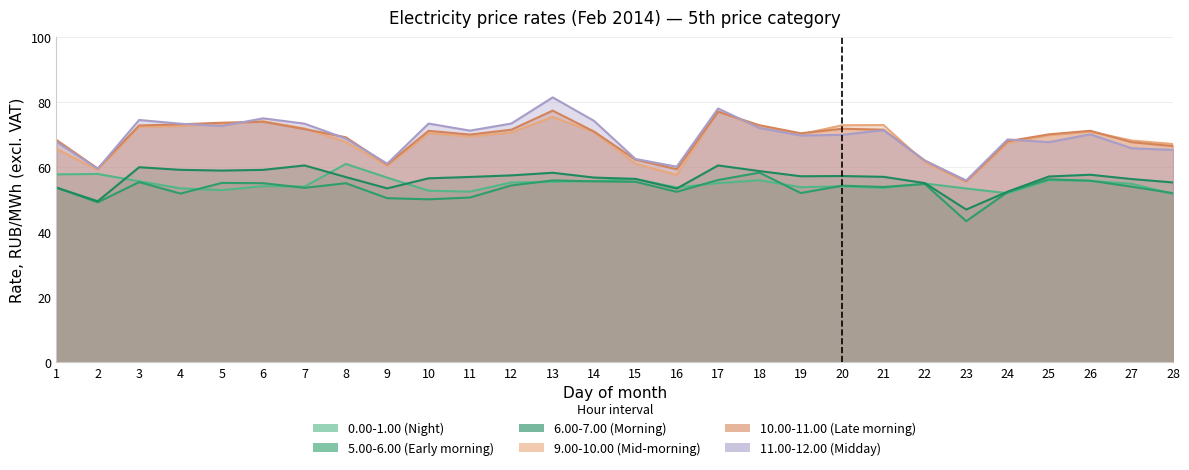

Which series has the largest total across all categories?

11.00-12.00